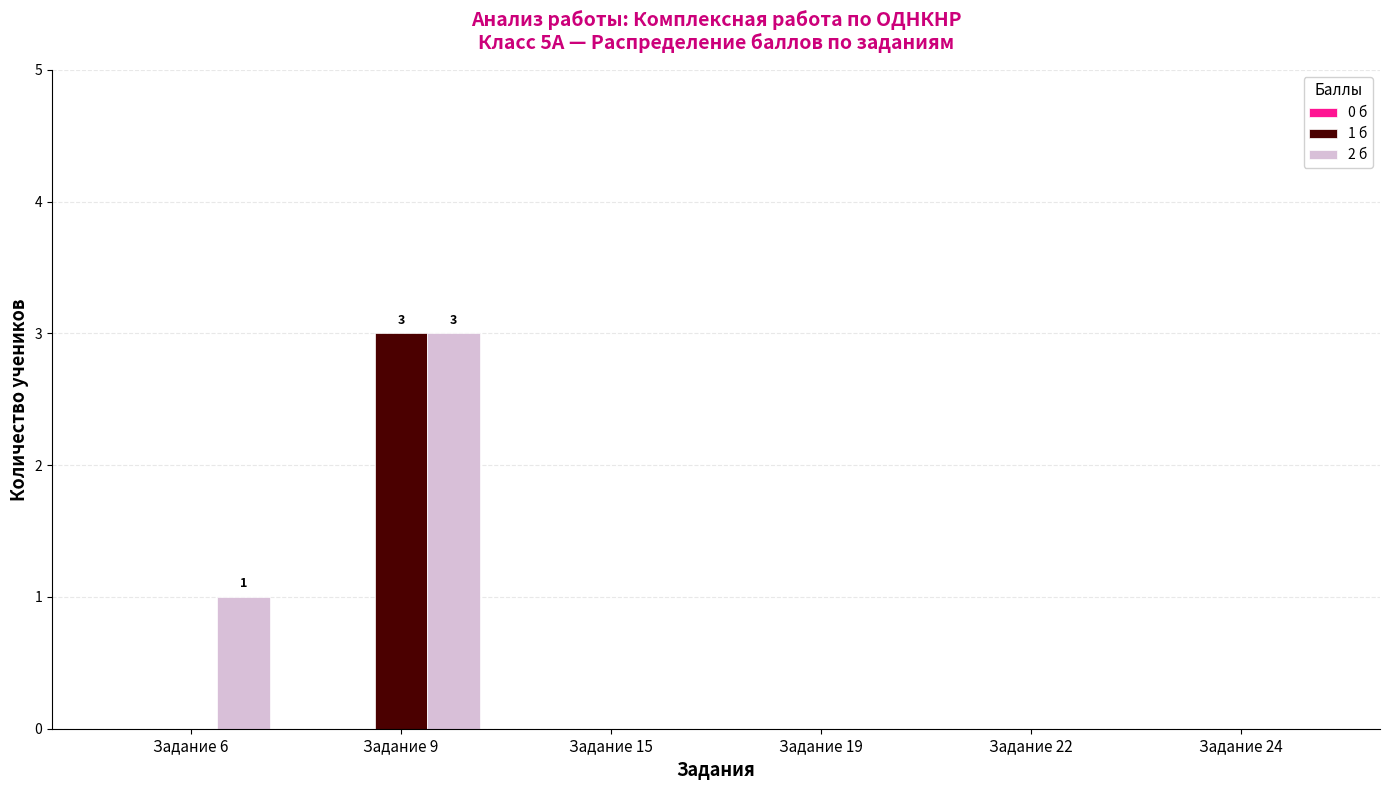

At which label is 2 б closest to 1?

Задание 6